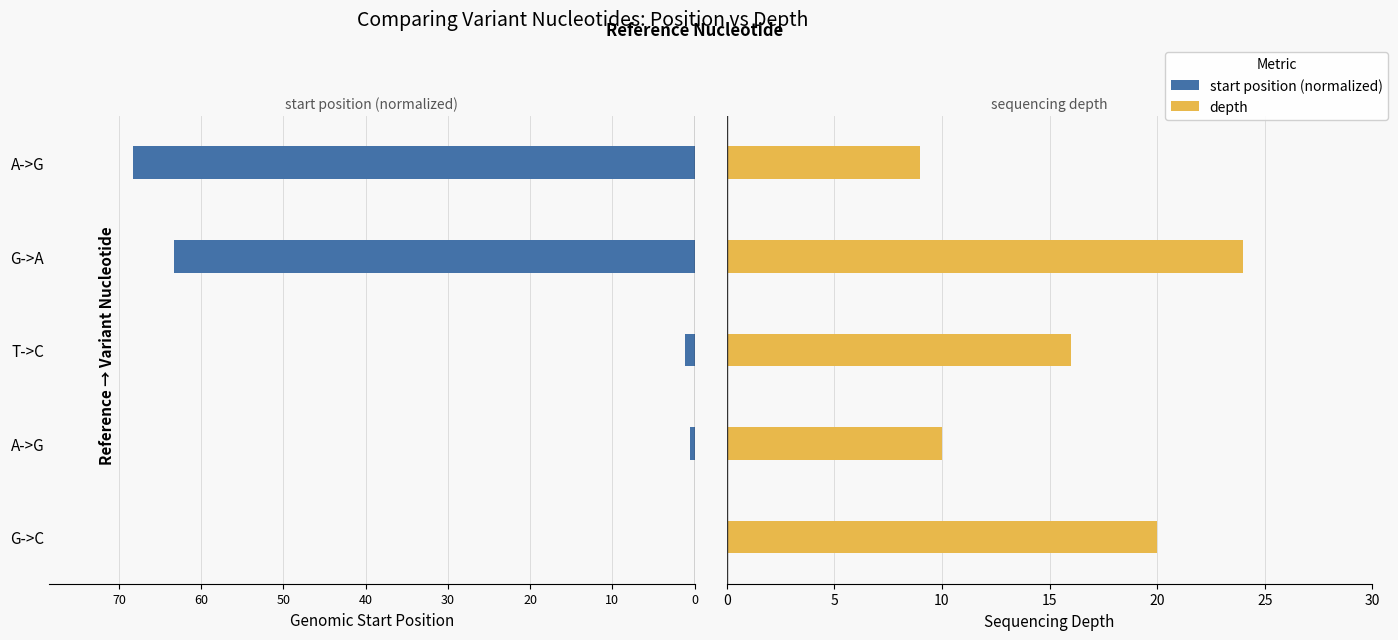

How many distinct data groups are displayed?

2